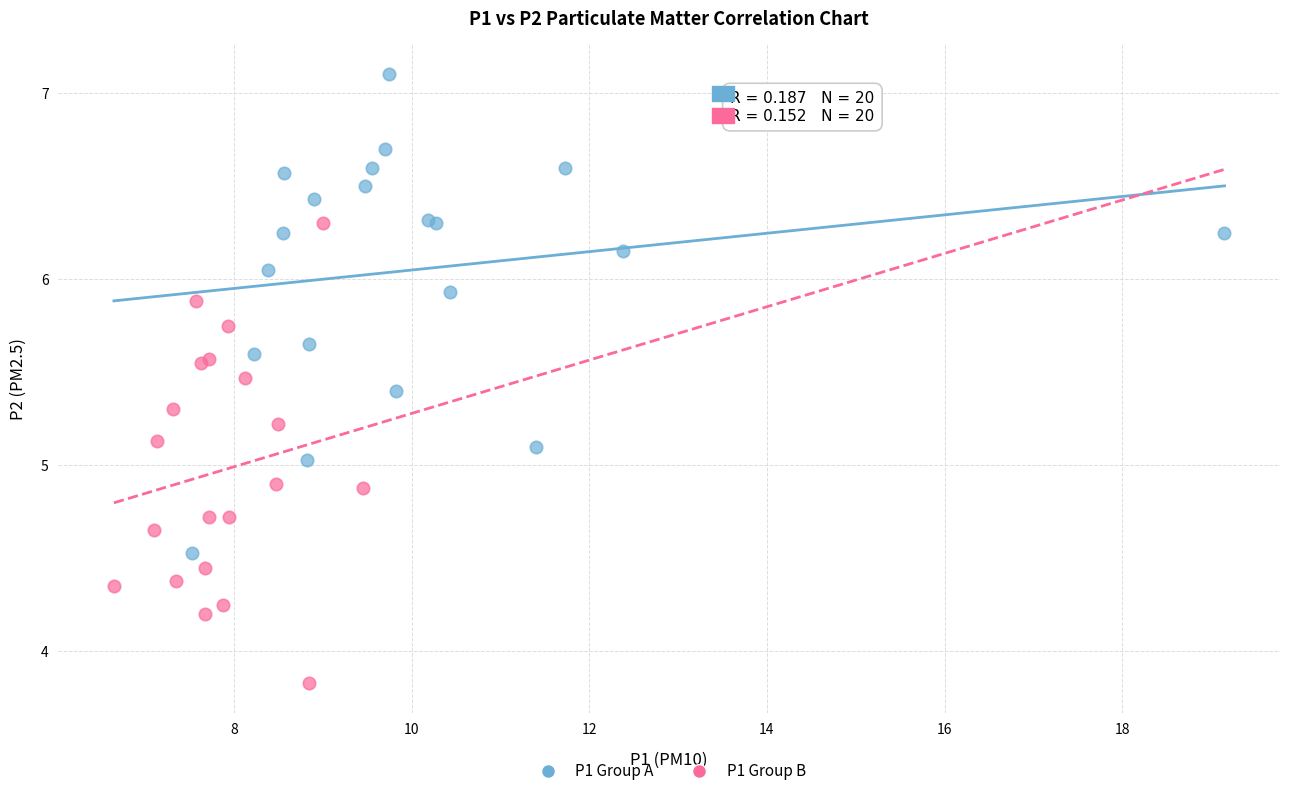

Which series contains the highest Y value?

P1 Group A